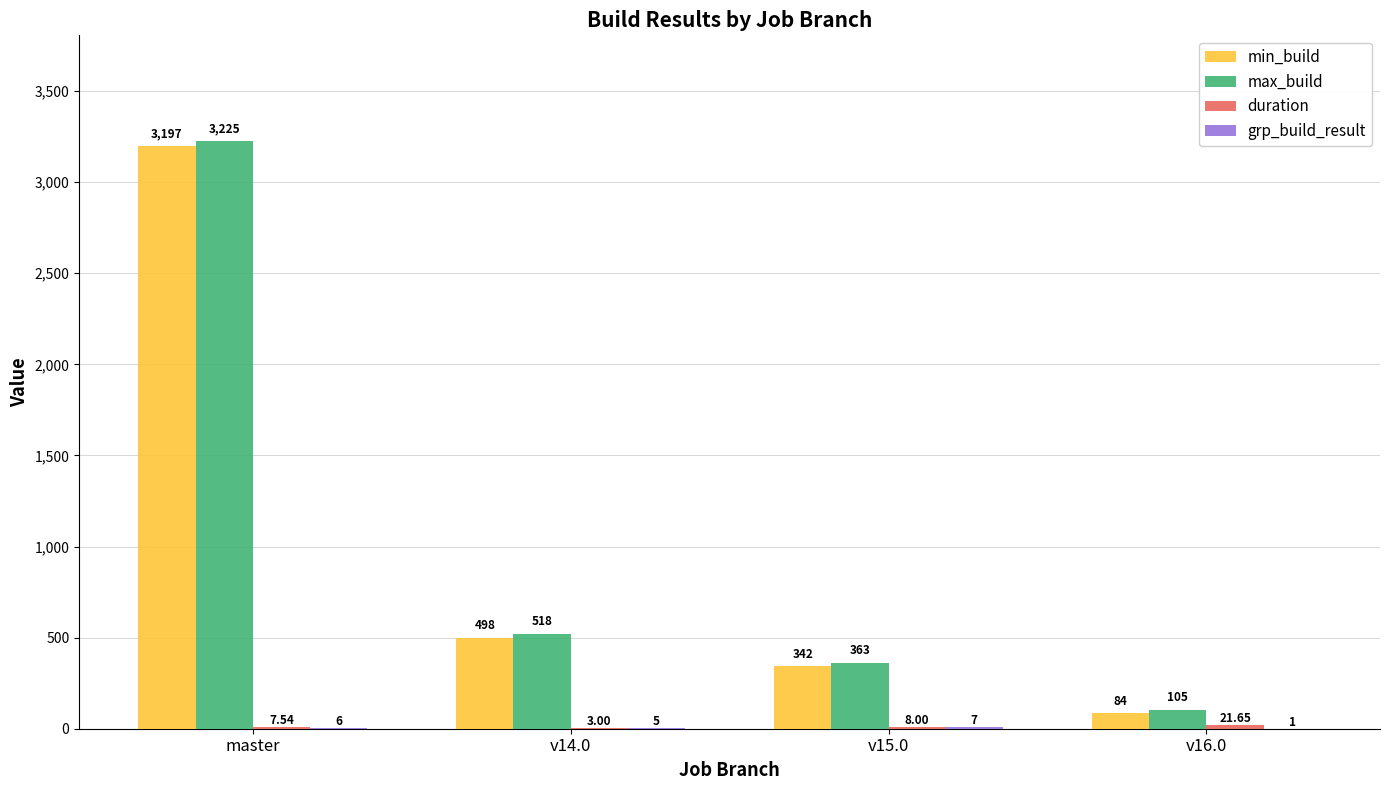

At which category is the sum across all series the highest?

master